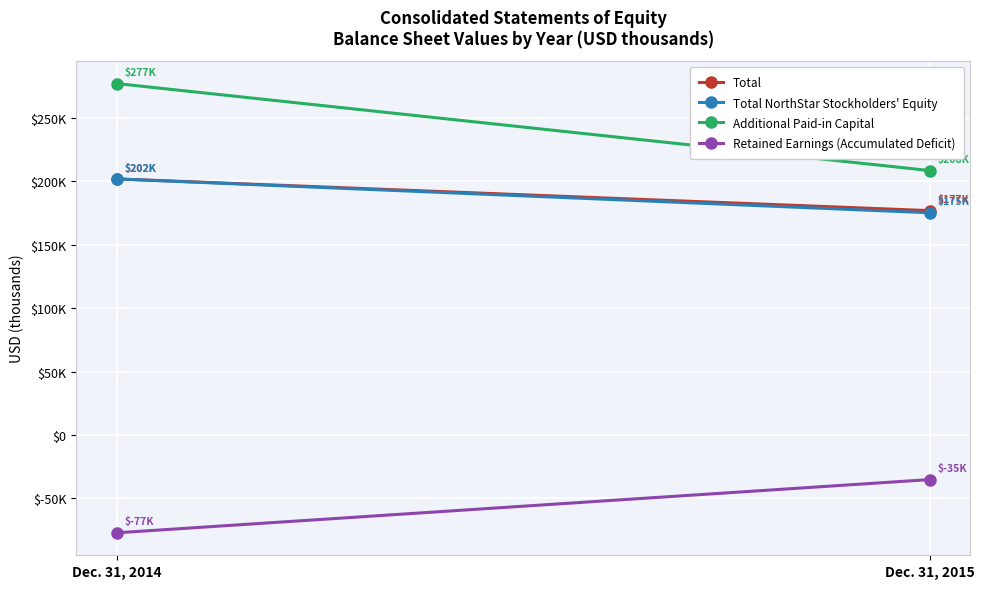

How many Retained Earnings (Accumulated Deficit) values are between -77093 and -35152?

2